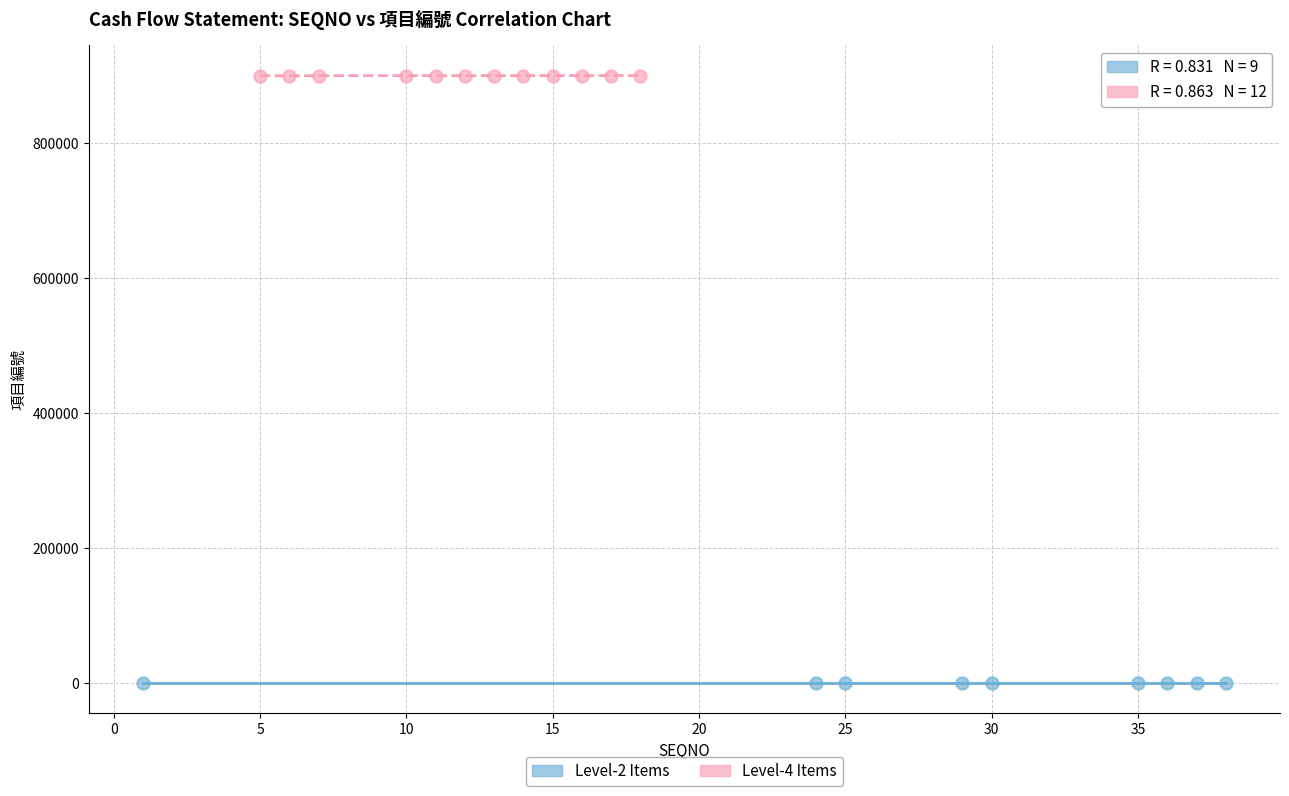

Which series reaches the maximum Y coordinate?

Level-4 Items